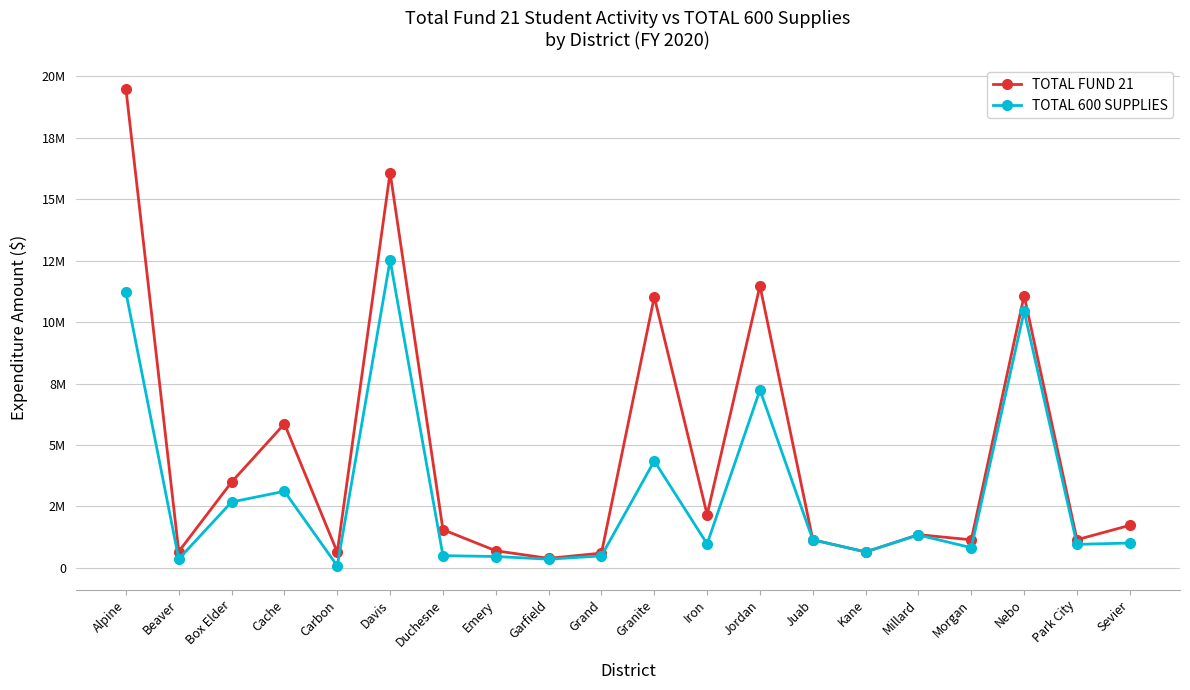

List the labels in order of TOTAL 600 SUPPLIES value, smallest first.

Carbon, Garfield, Beaver, Emery, Grand, Duchesne, Kane, Morgan, Park City, Iron, Sevier, Juab, Millard, Box Elder, Cache, Granite, Jordan, Nebo, Alpine, Davis